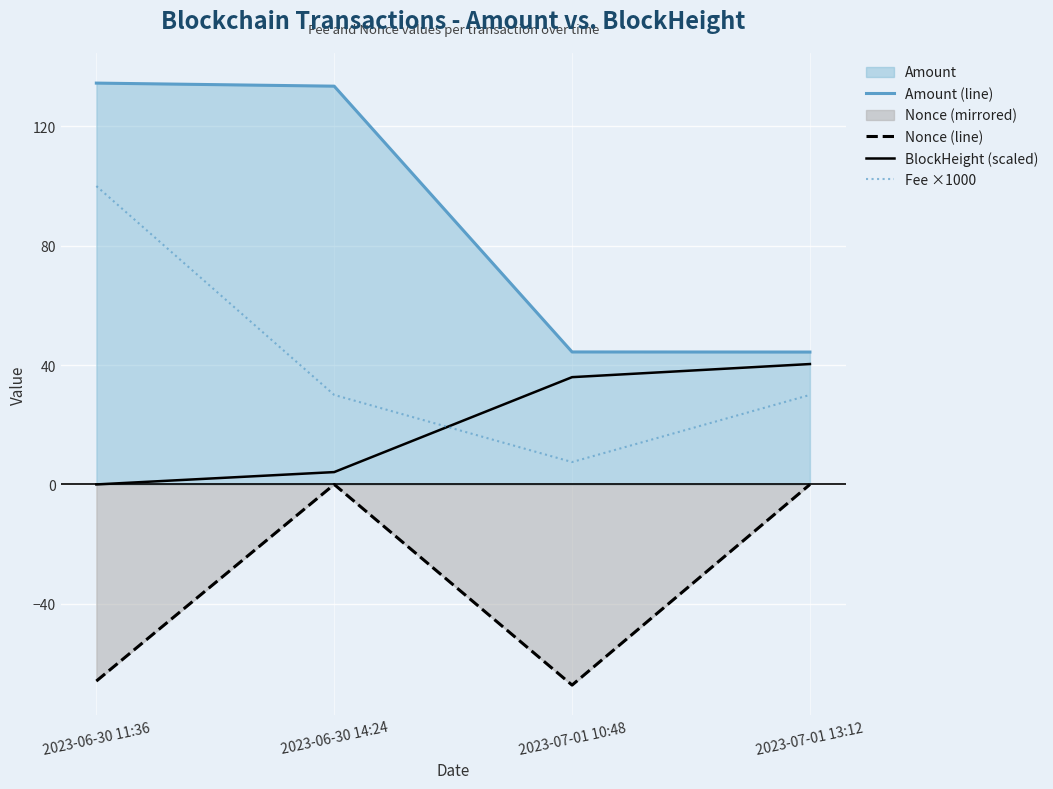

What is the label of the 3rd point from the left?

2023-07-01 10:48